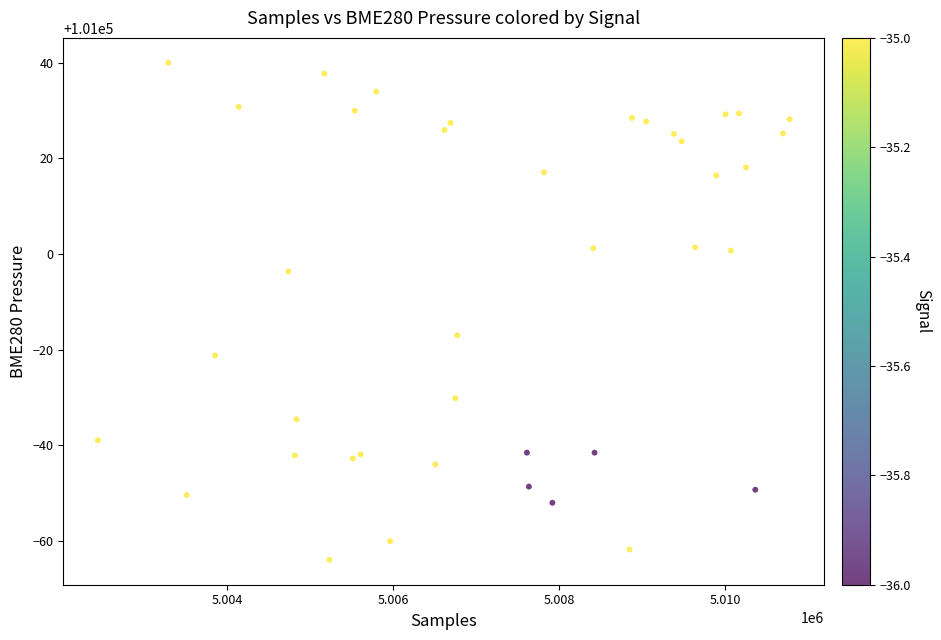

What is the range of Y values (max minus min)?

103.9